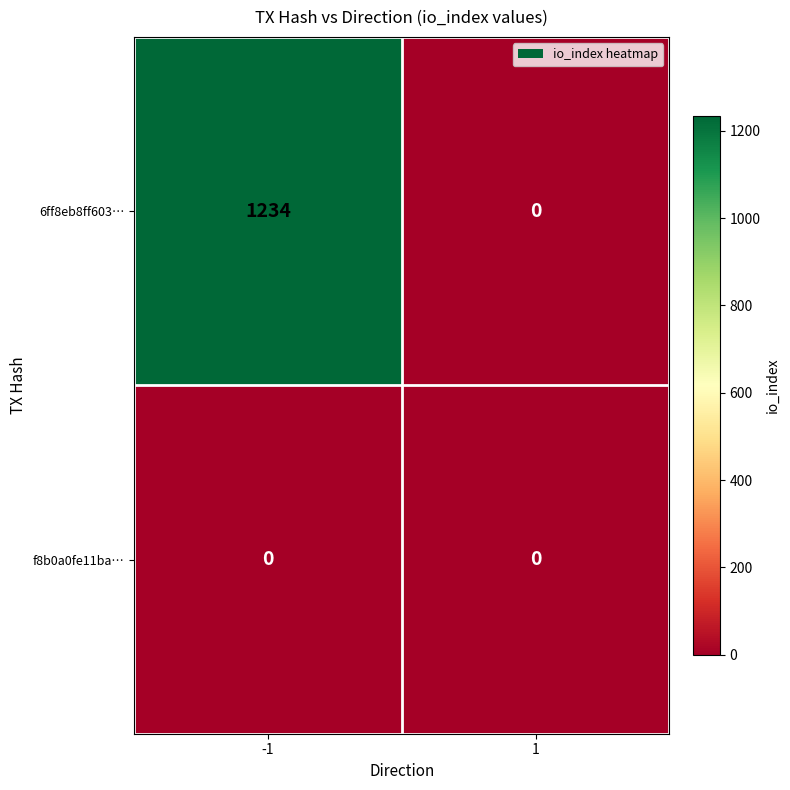

Reading left to right, extract all data points from this chart.

6ff8eb8ff603…: 1234	0
f8b0a0fe11ba…: 0	0